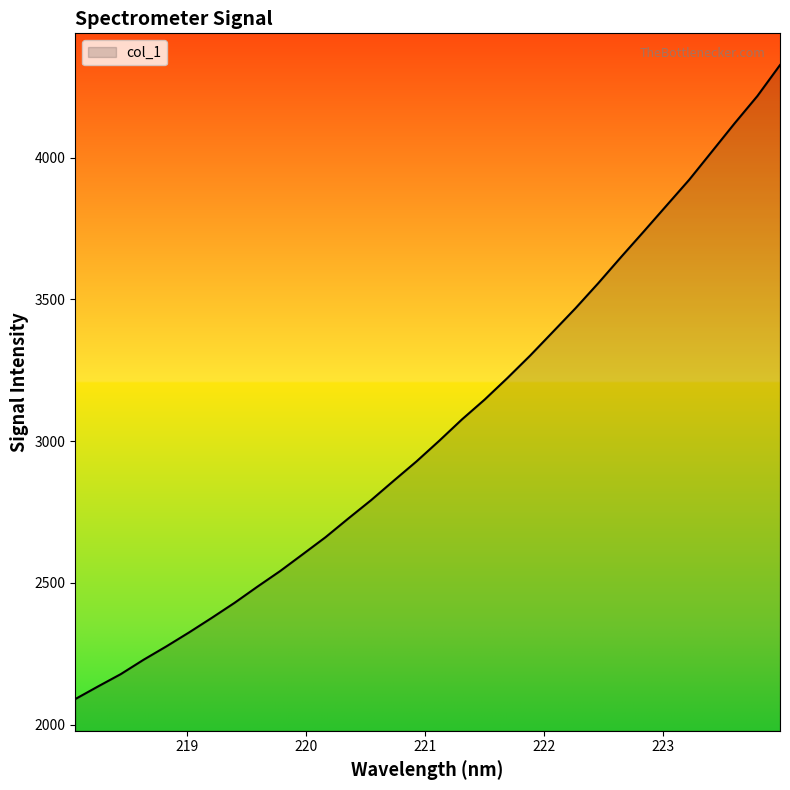

What is the greatest value displayed?

4326.8